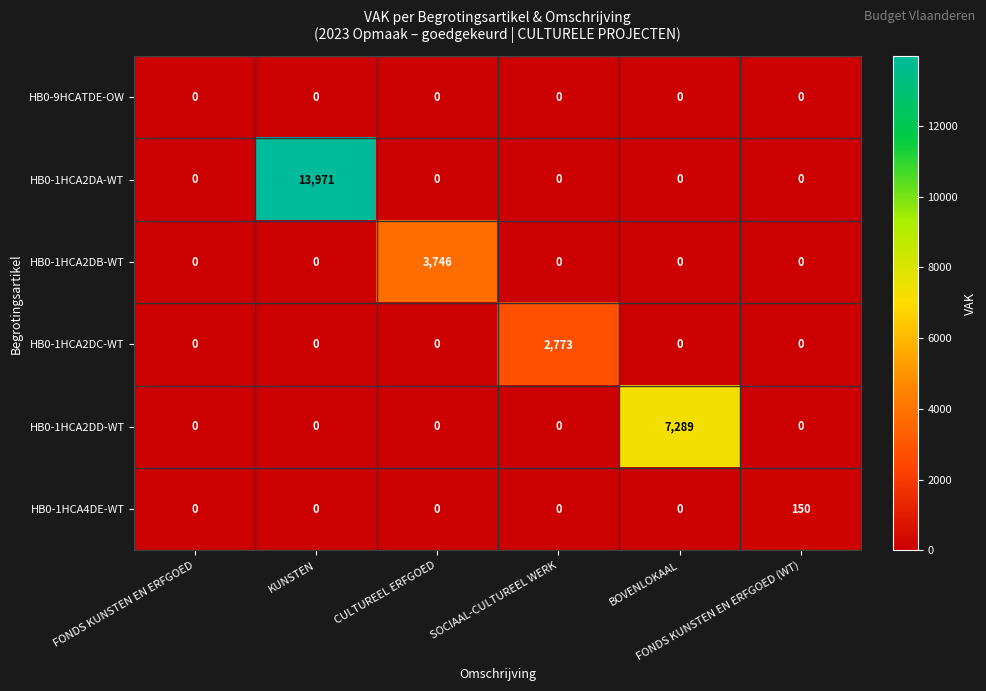

How many distinct data groups are displayed?

6